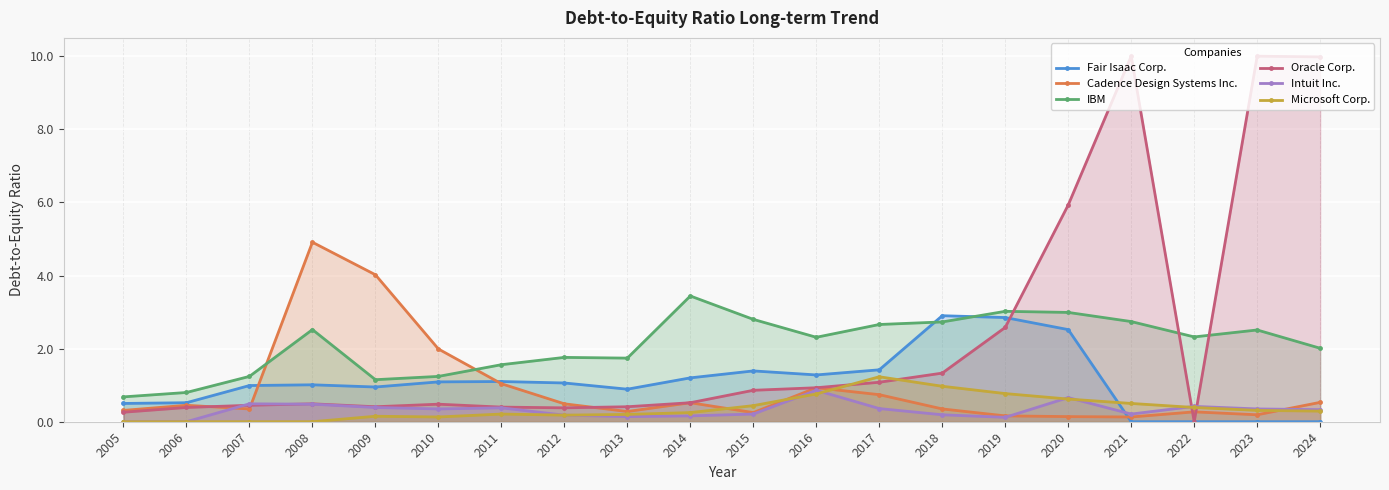

What is the total value across all series at 2019?

9.5